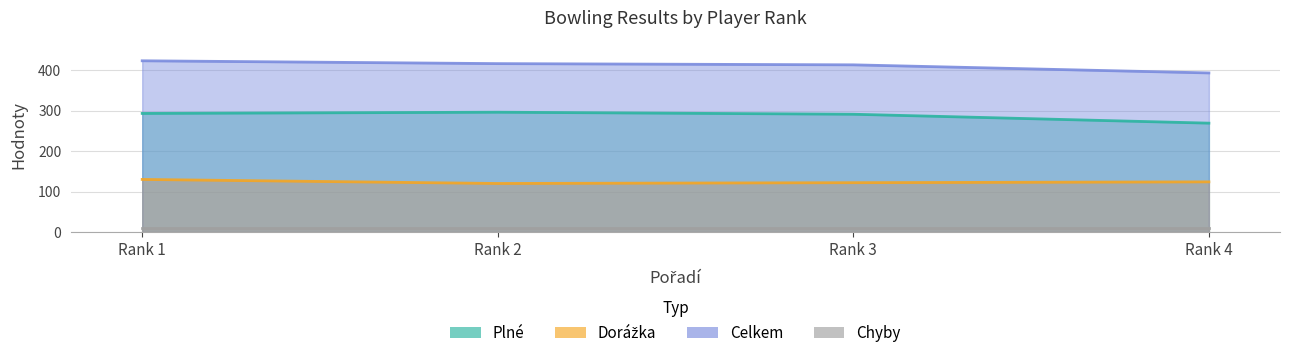

True or false: Celkem and Plné cross at least once.

False